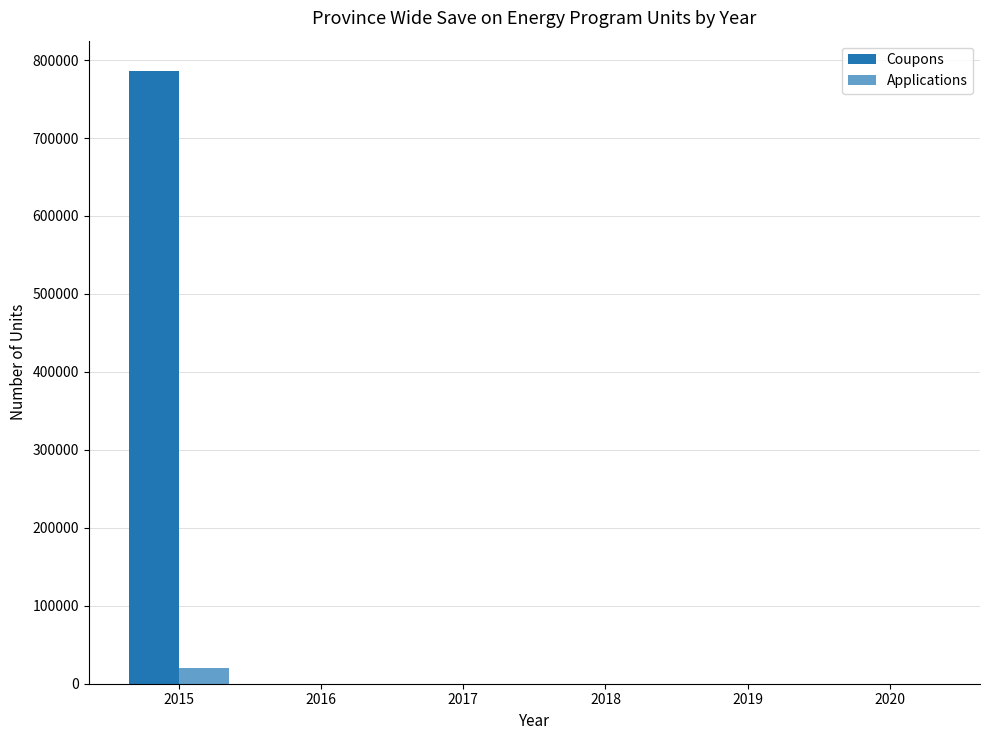

What is the sum of all Coupons values?

785625